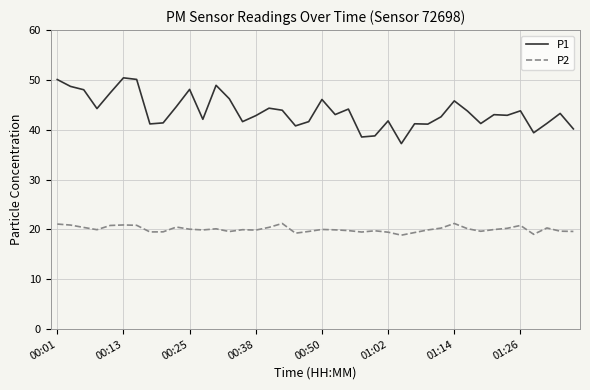

What is the minimum value for P2?

18.9